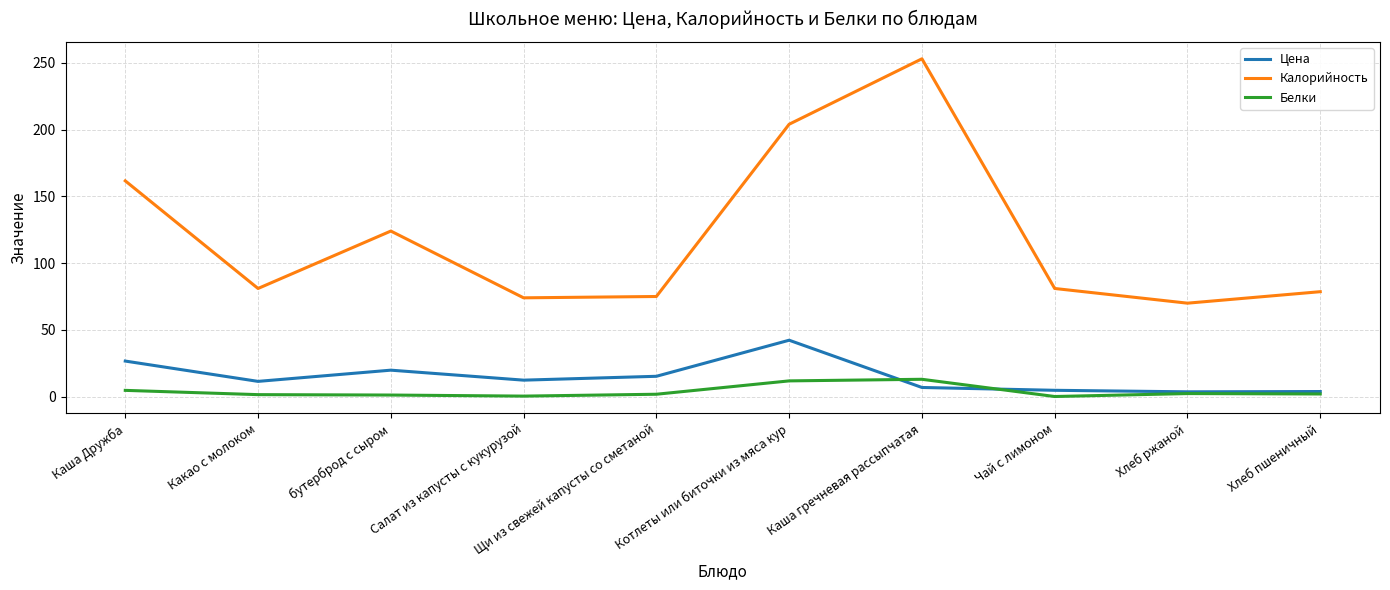

What is the average value of the Калорийность series?

120.2